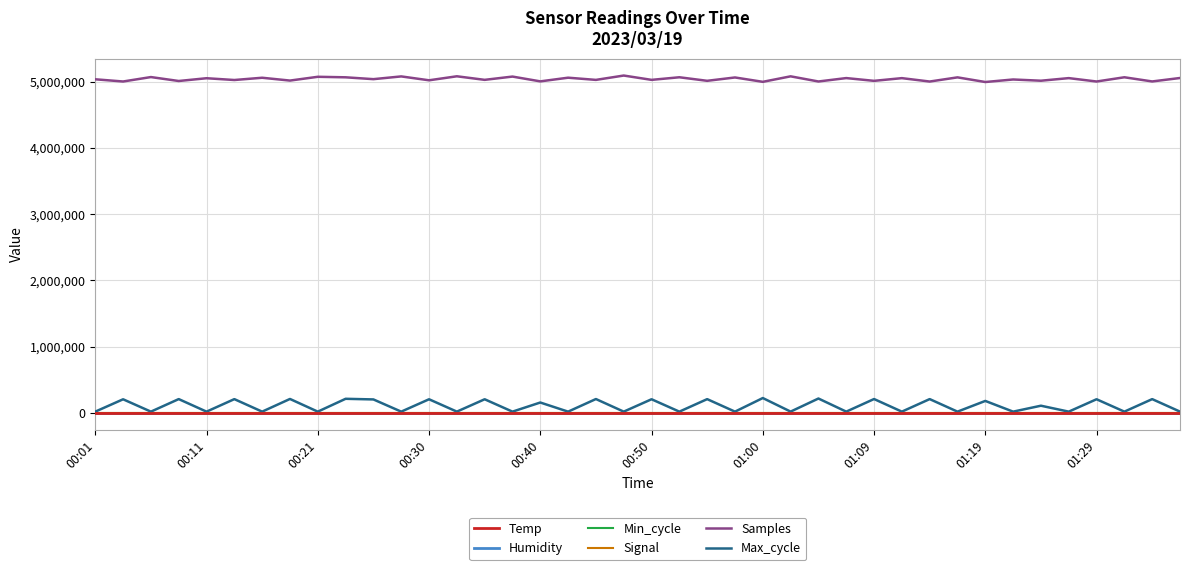

Which series has the largest total across all categories?

Samples